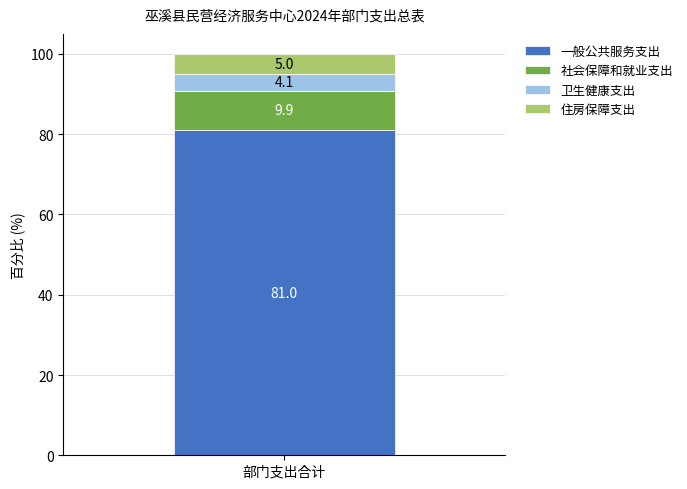

Reading left to right, what are the values for 一般公共服务支出?

部门支出合计=81.0